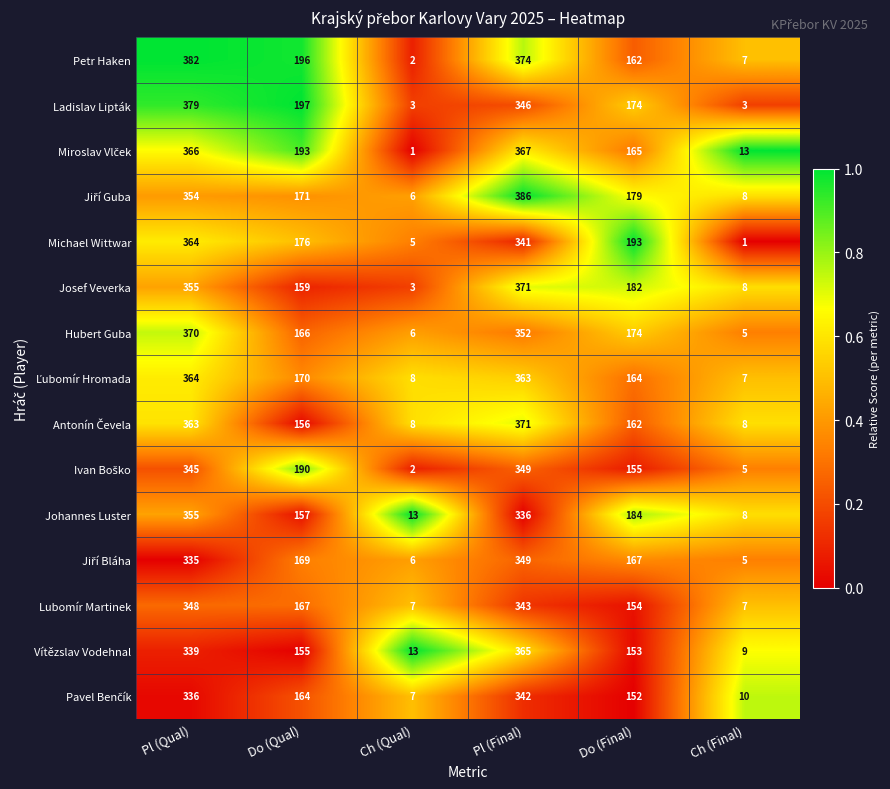

The value of Ladislav Lipták at Ch (Qual) is 5. True or false?

False